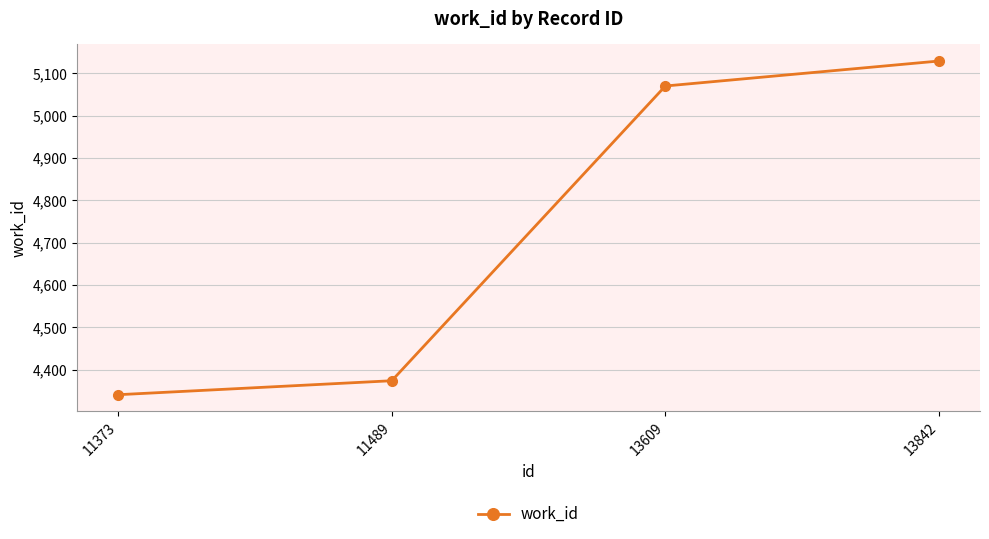

List the labels in order of value, largest first.

13842, 13609, 11489, 11373